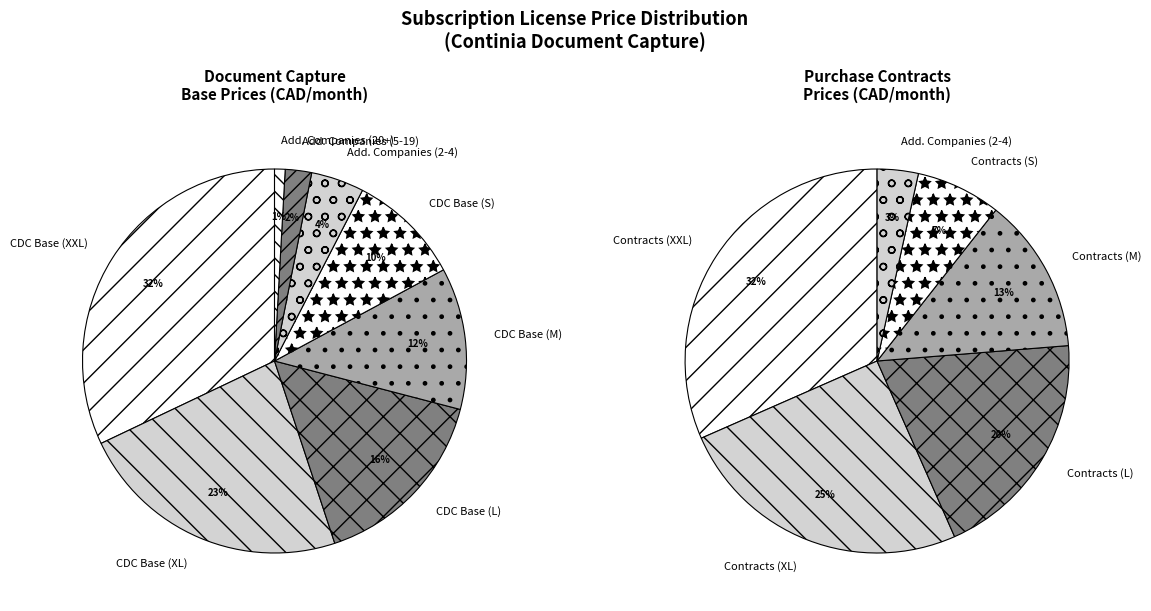

What percentage is the Additional Companies (5.-19.) slice, to the nearest percent?

2%